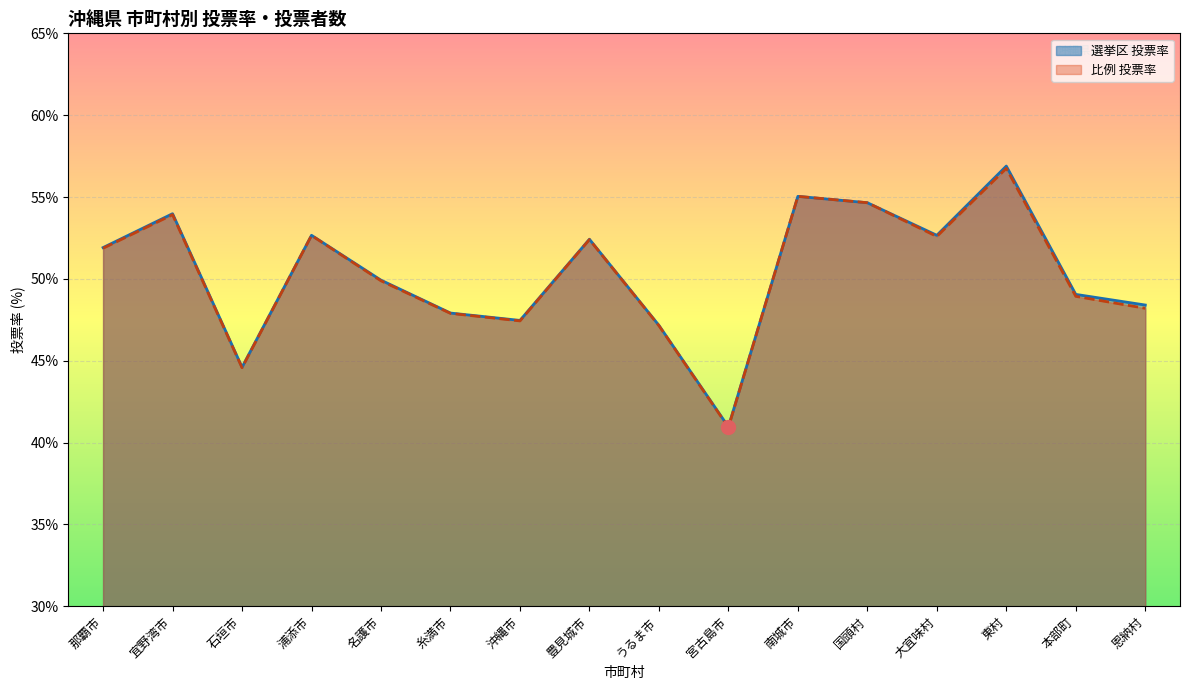

True or false: 選挙区 投票率 has a value of 54.6 at 国頭村.

True